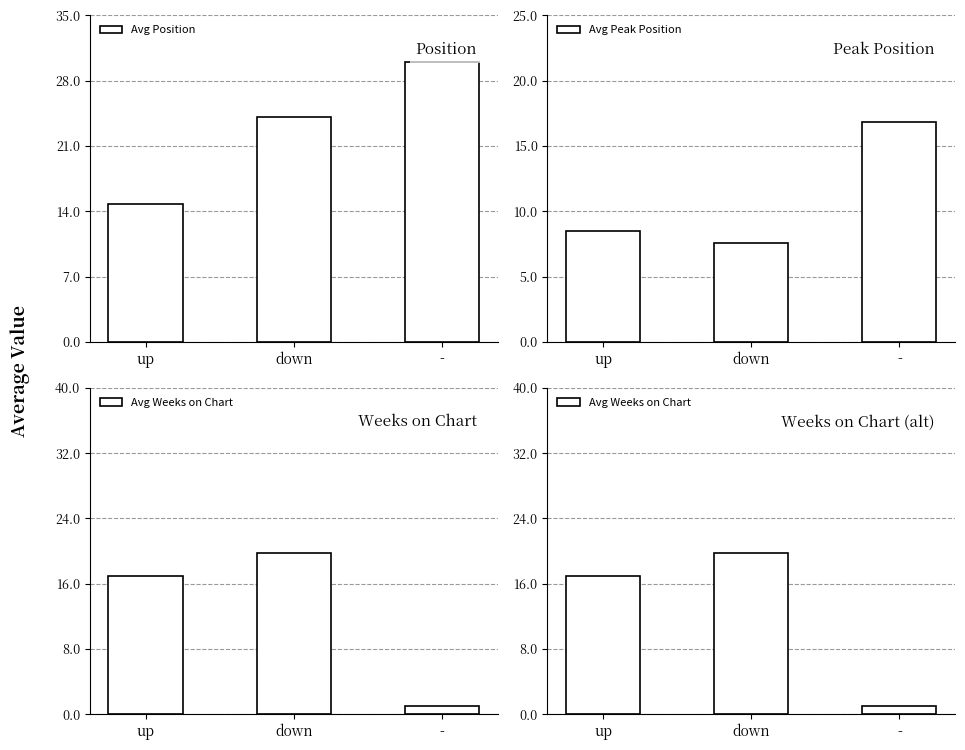

What is the label of the 2nd bar from the left?

down